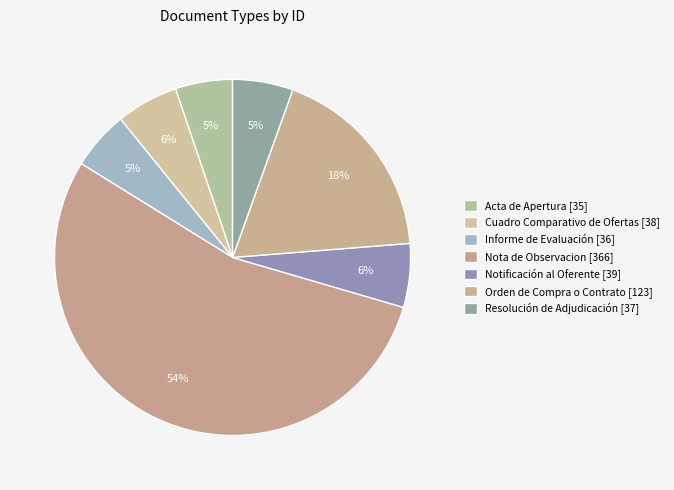

Which category has the smallest portion of the pie?

Acta de Apertura